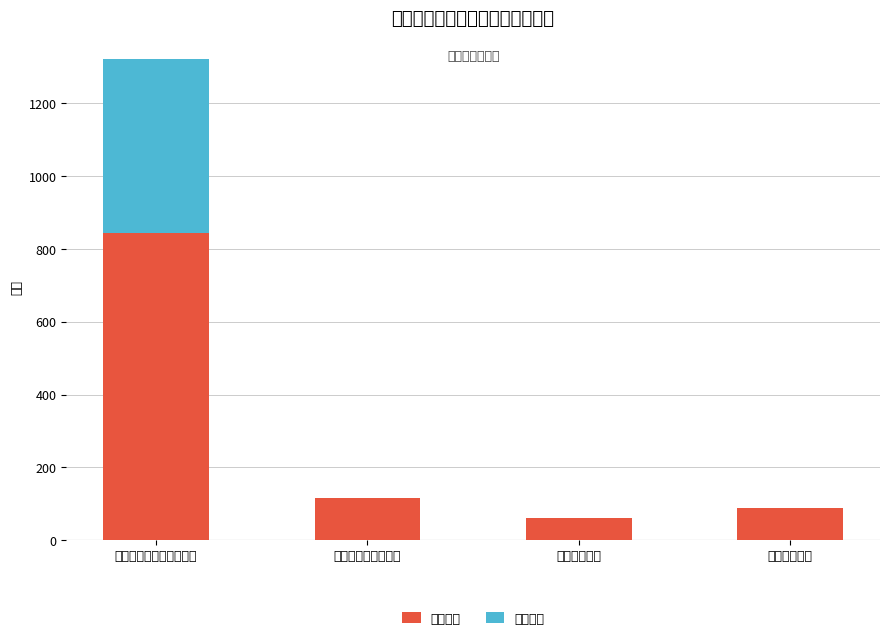

What value does the 基本支出 series have at 文化旅游体育与传媒支出?

843.0